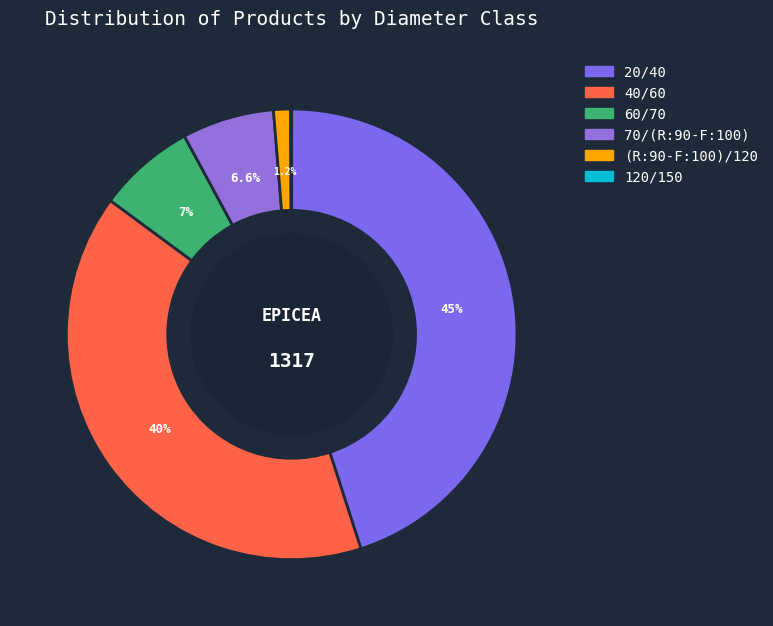

Count the number of slices in the pie.

6